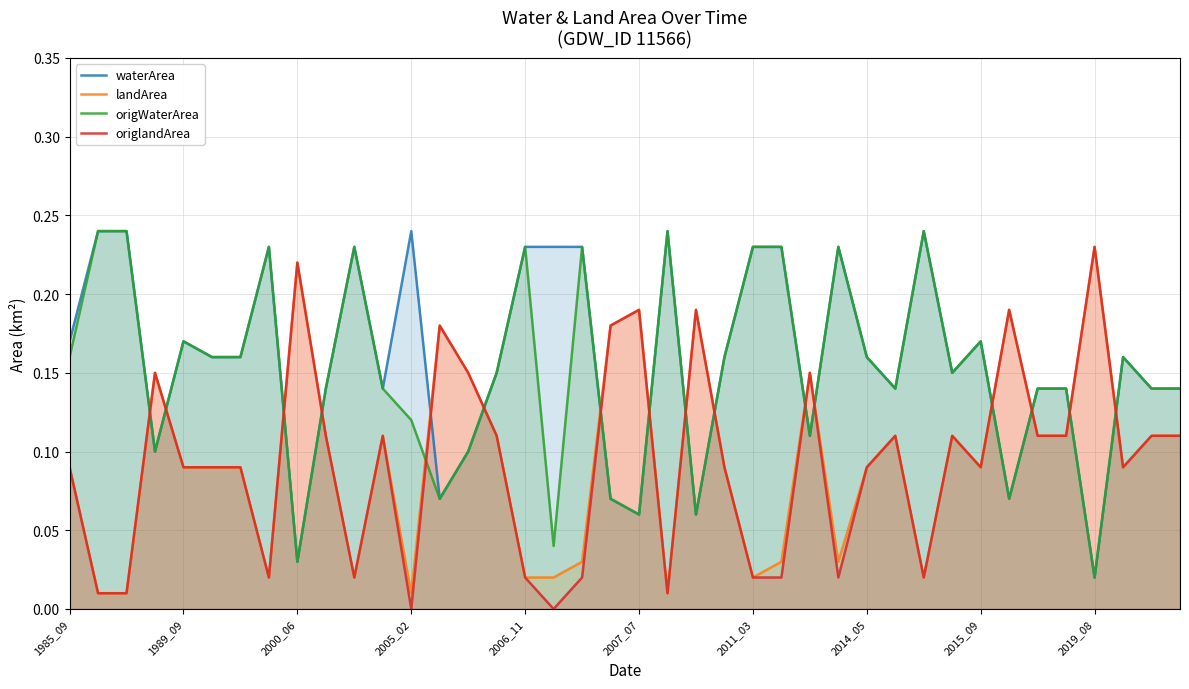

How many lines are shown in the chart?

4